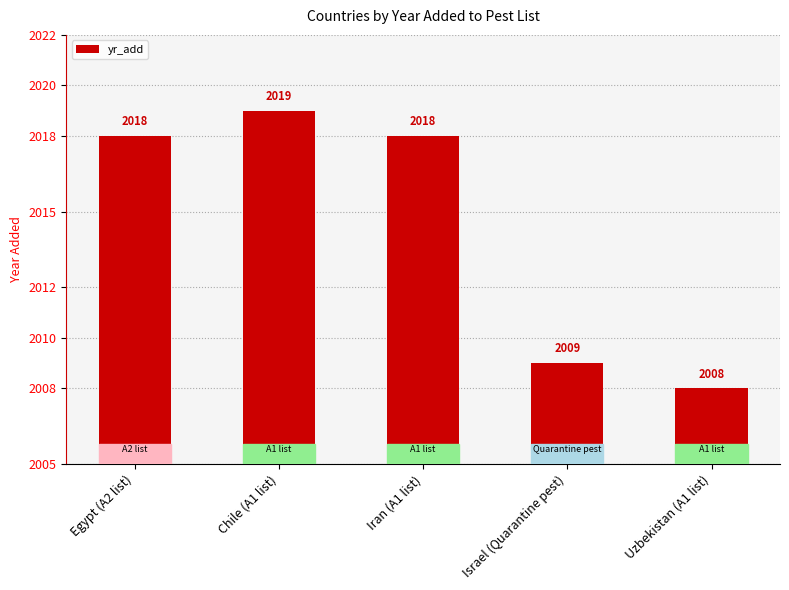

The value at Iran (A1 list) is 3544. True or false?

False